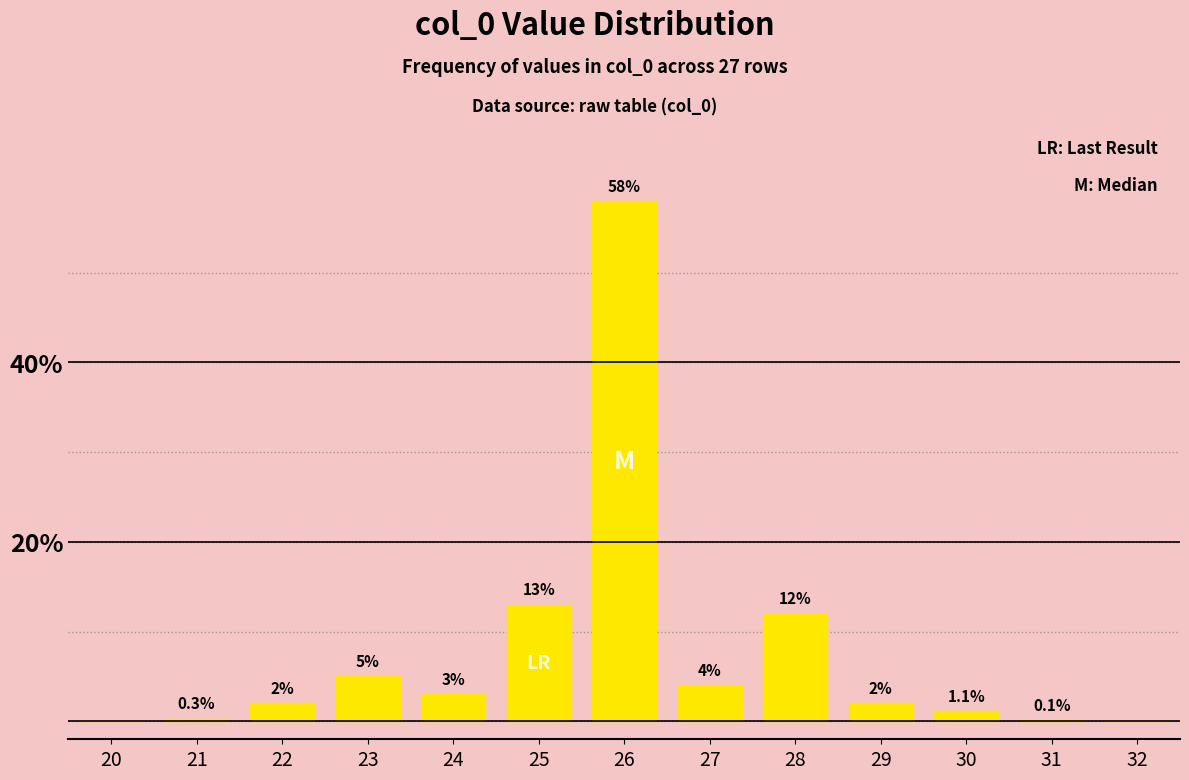

Reading left to right, extract all data points from this chart.

20=0.0	21=0.3	22=2.0	23=5.0	24=3.0	25=13.0	26=58.0	27=4.0	28=12.0	29=2.0	30=1.1	31=0.1	32=0.0